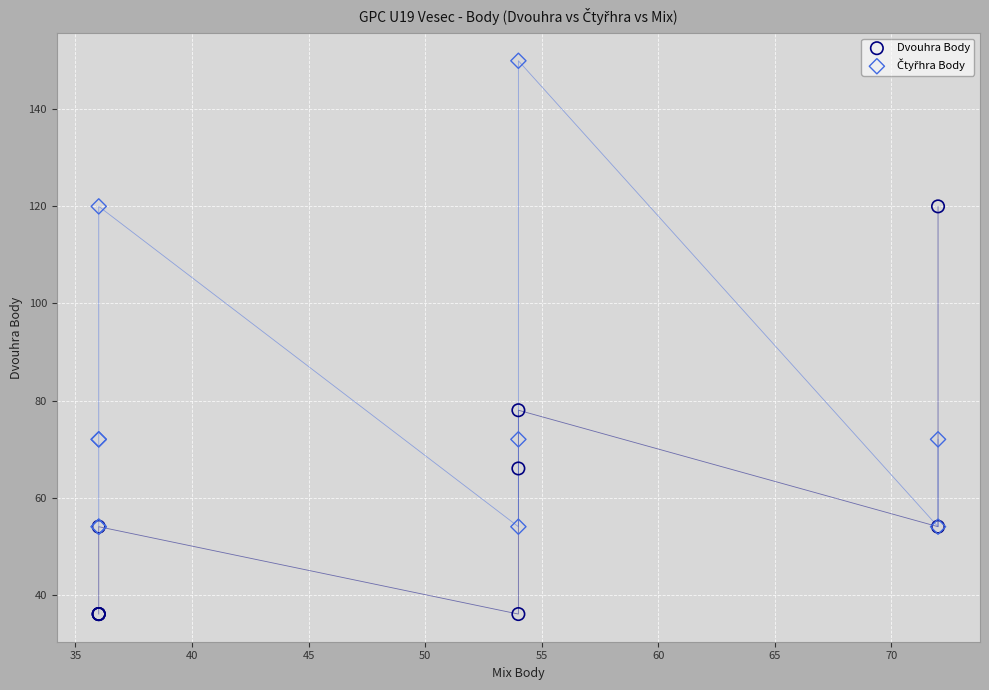

Across all series, what Y value is closest to 93?

78